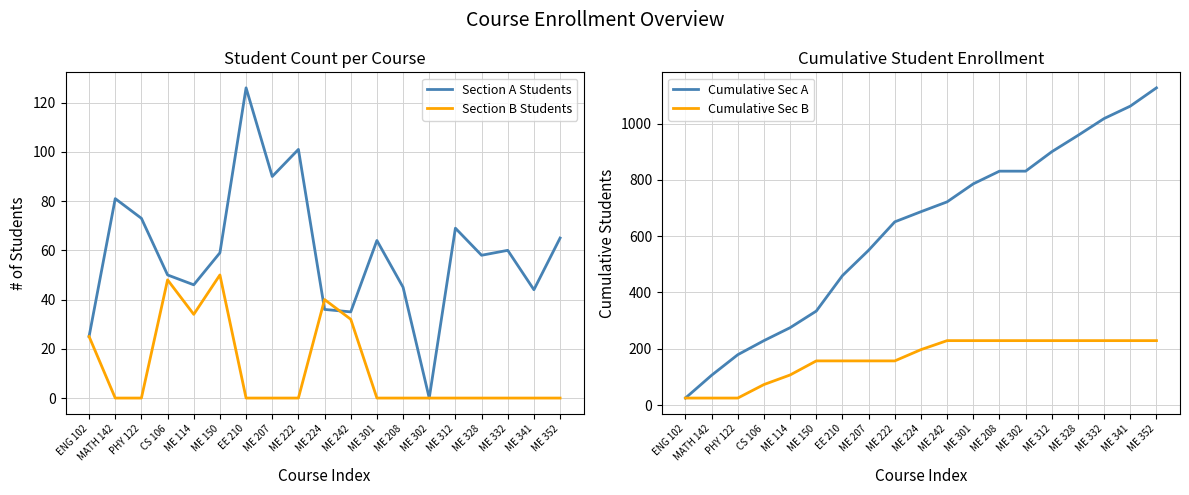

What is the greatest value displayed?

1127